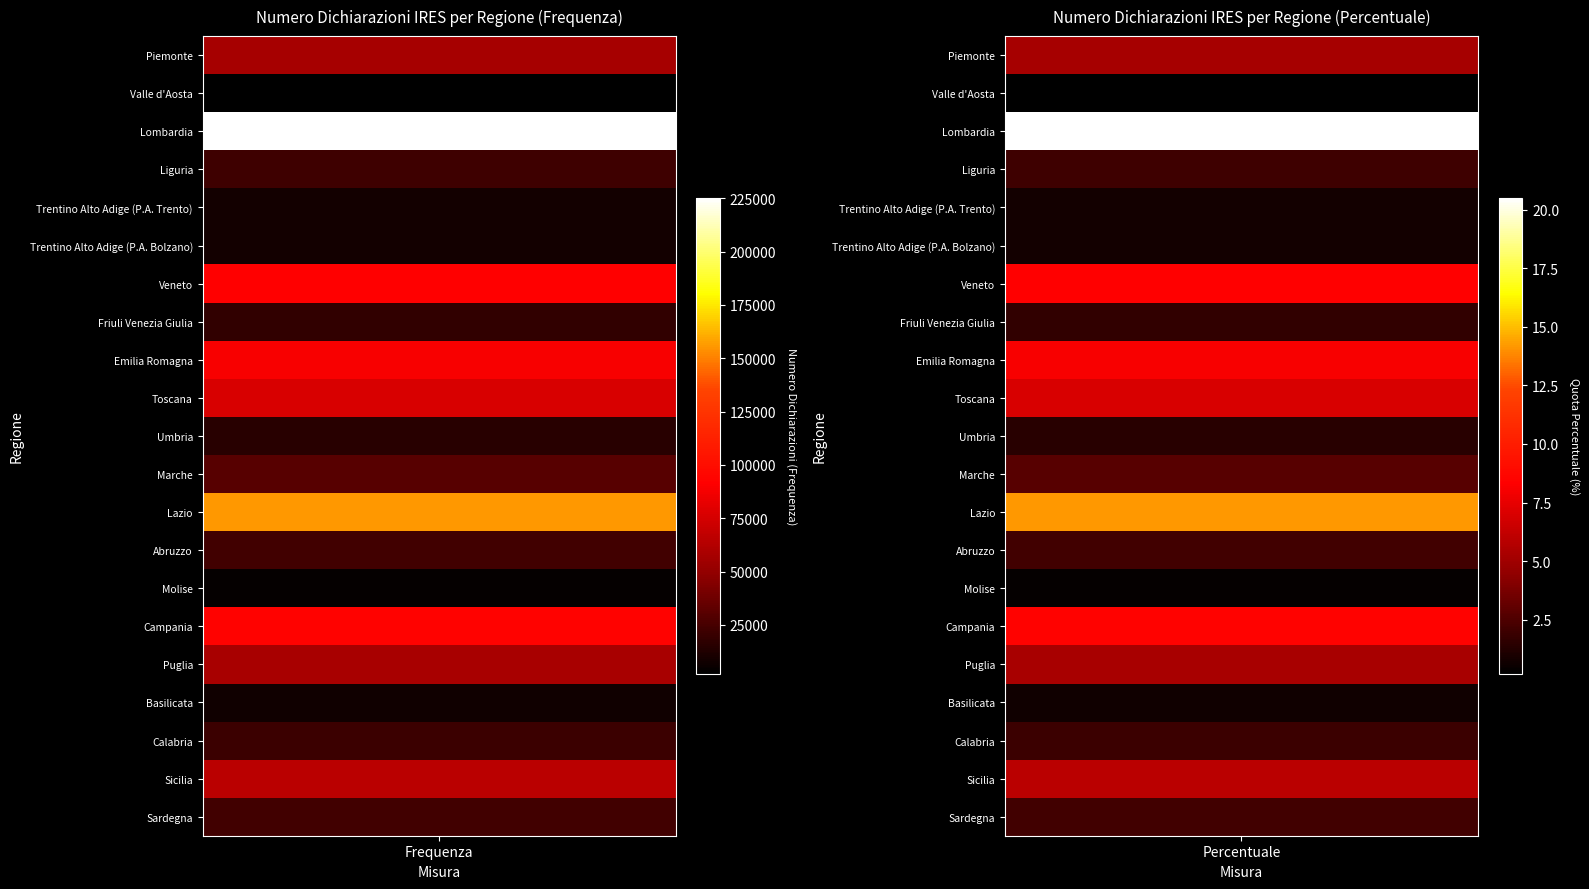

The value of Sardegna at 0 is 23283.0. True or false?

True